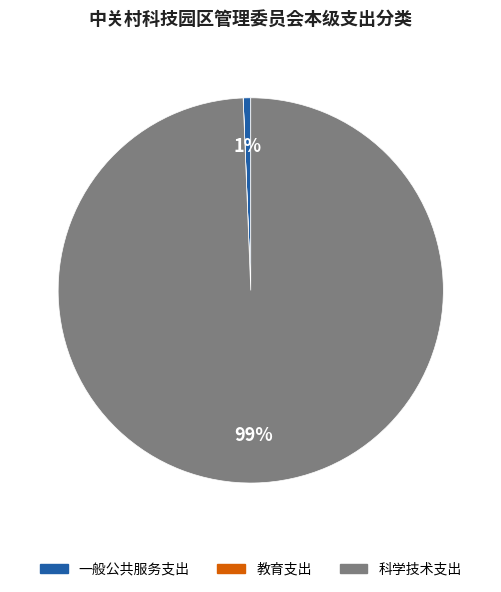

To the nearest percent, what is the average slice percentage?

33%